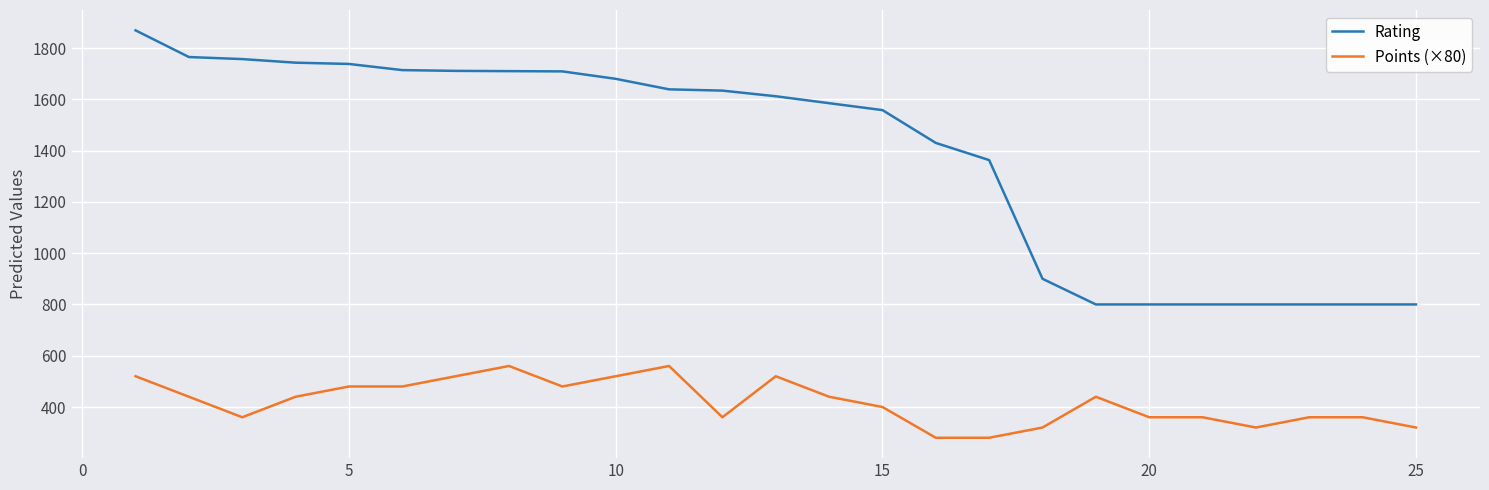

What is the difference between the maximum and second lowest values in the Points (×80) series?

280